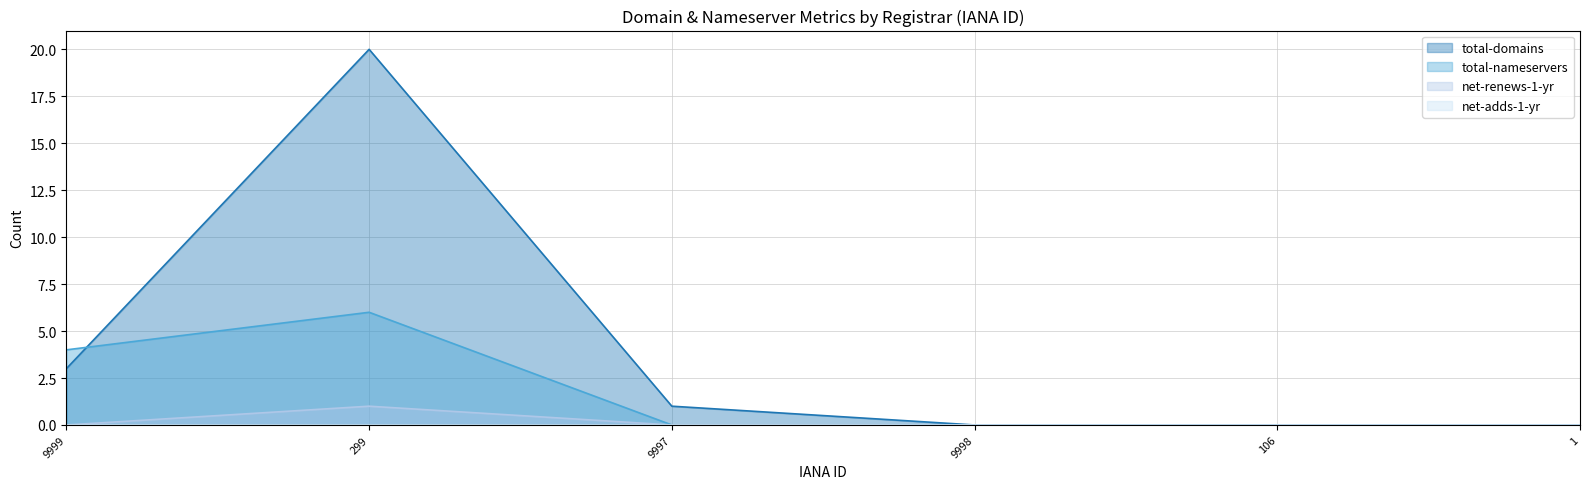

The value of total-nameservers at 9997 is 2. True or false?

False